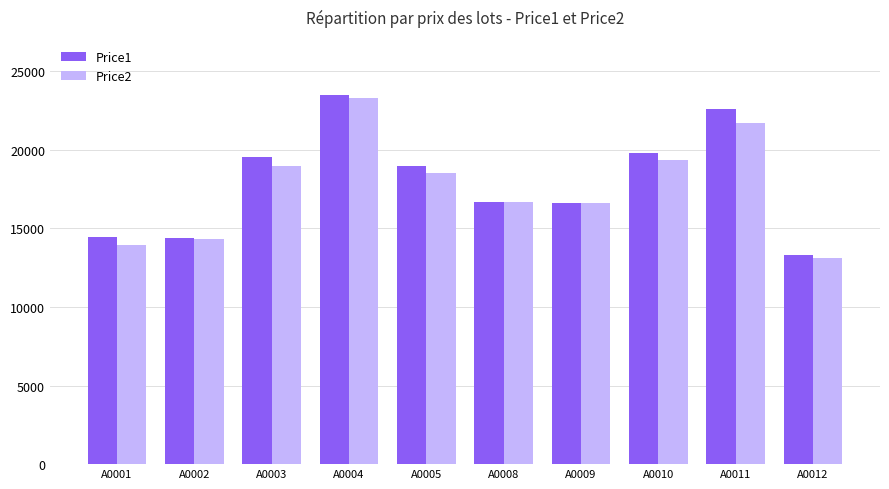

Between A0003 and A0011, which series saw the biggest shift?

Price1